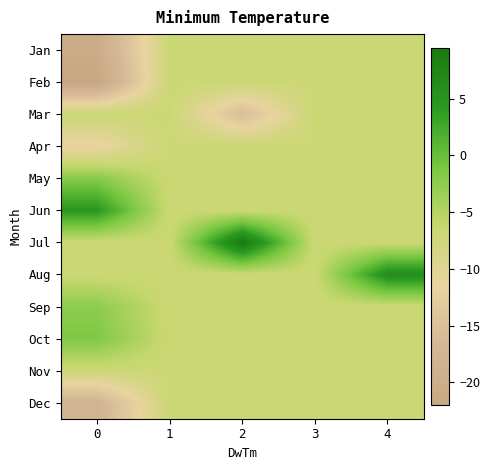

Rank the series by their maximum value, from highest to lowest.

Jul, Aug, Jun, Oct, May, Sep, Jan, Feb, Mar, Apr, Nov, Dec